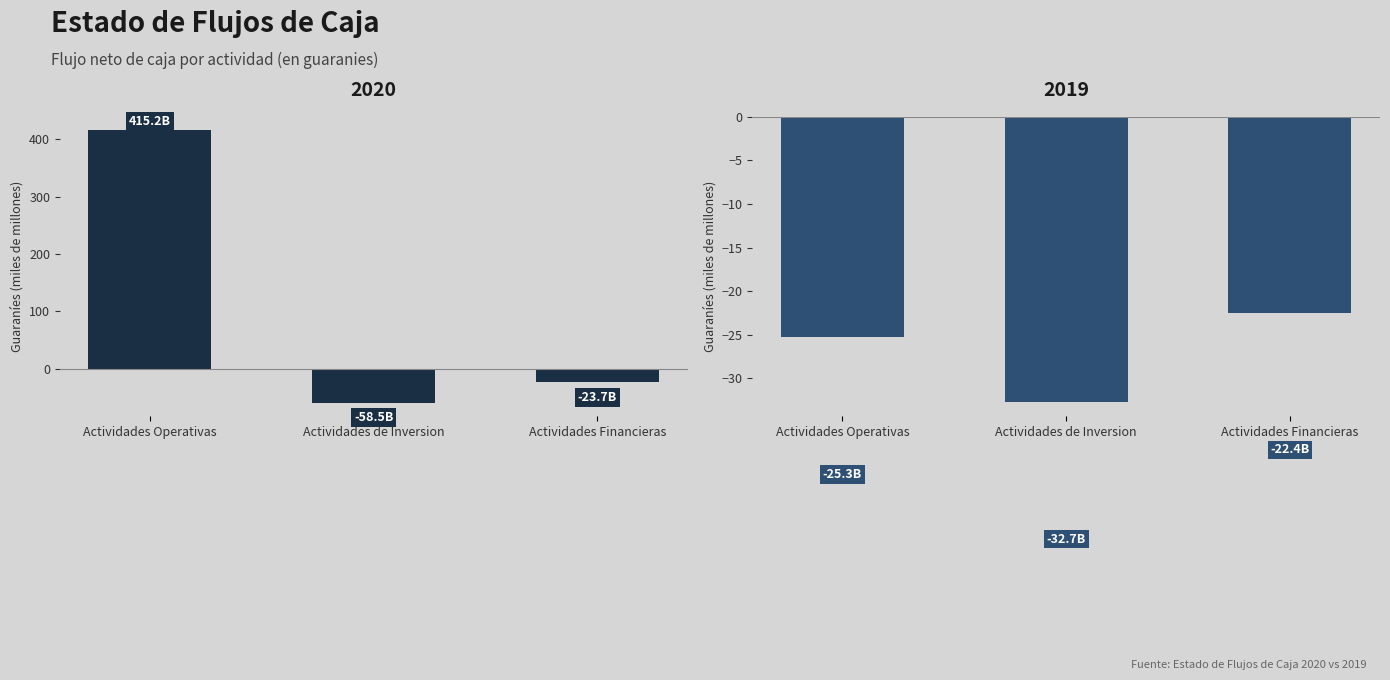

True or false: 2019 has a value of -32.7 at Actividades de Inversion.

True